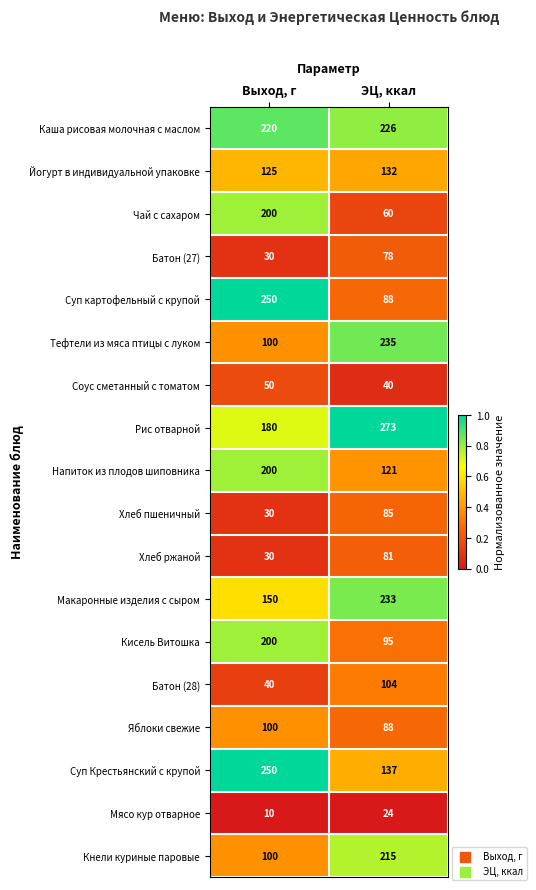

Which label corresponds to the largest value in the chart?

ЭЦ, ккал